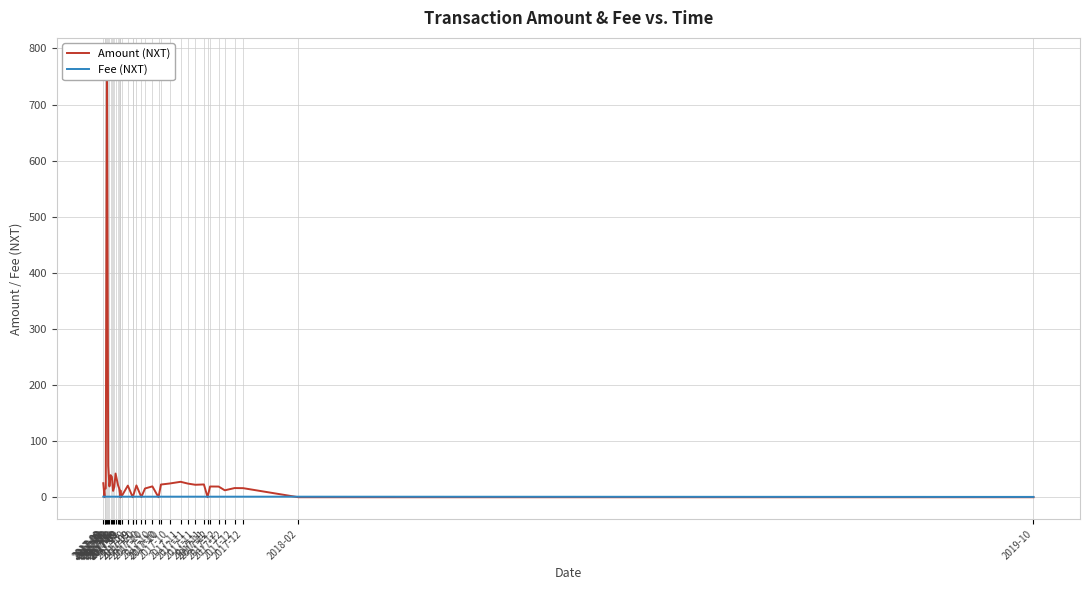

What are all the series names shown in the legend?

Amount (NXT), Fee (NXT)